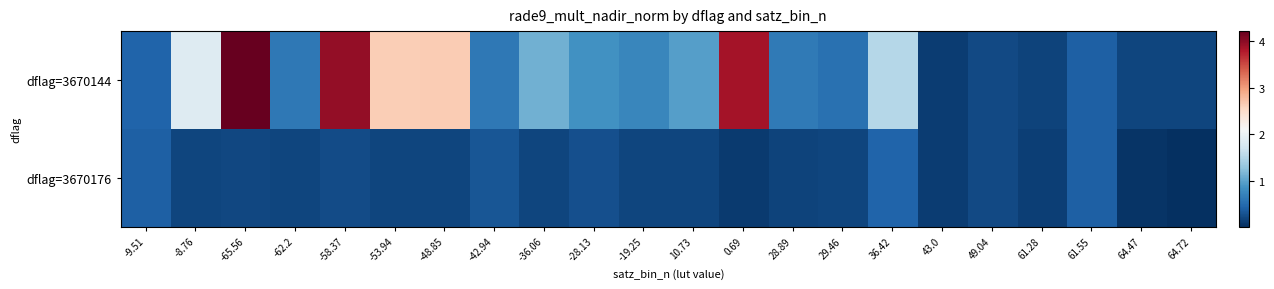

Which category has the highest value across all series?

-65.56